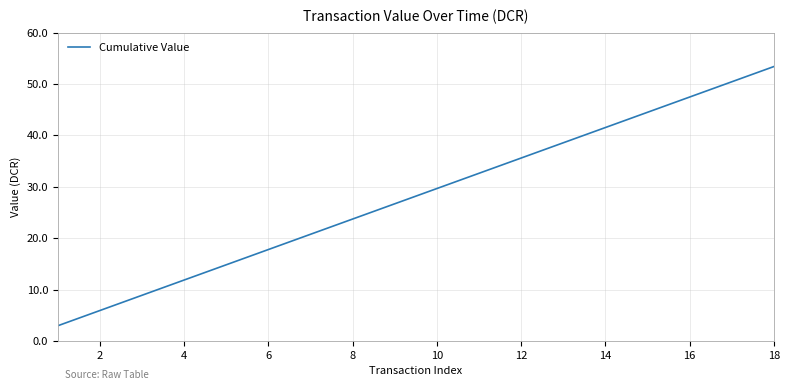

What is the difference between the second highest and minimum values?

47.5